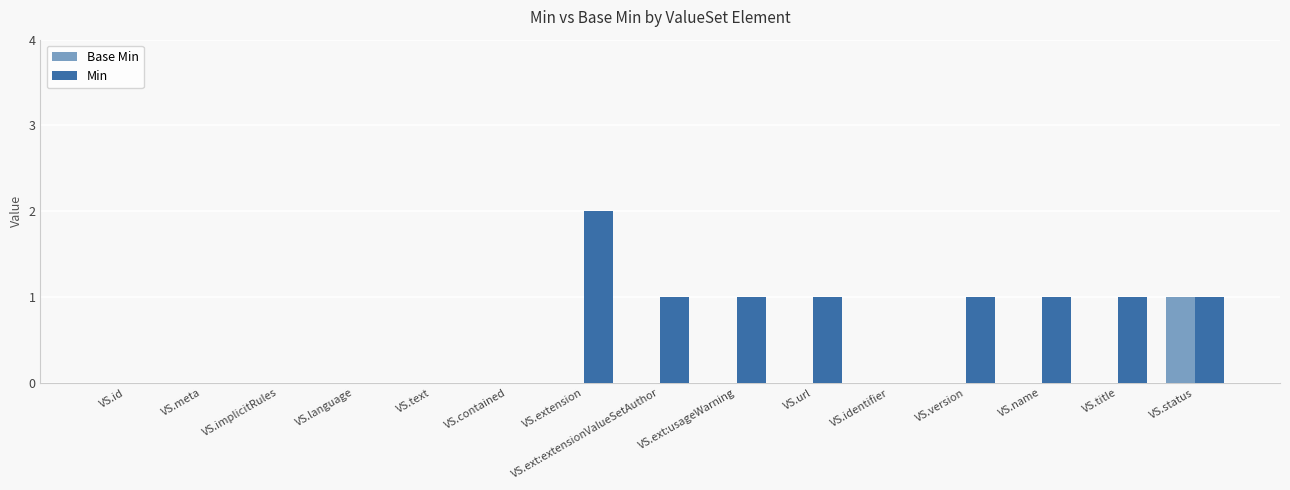

How many groups of bars are there?

15